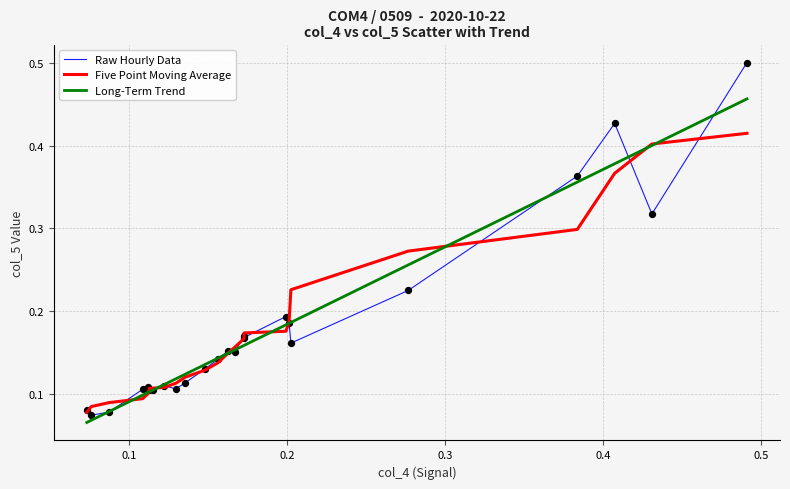

Which series has the widest spread of values?

Raw Hourly Data